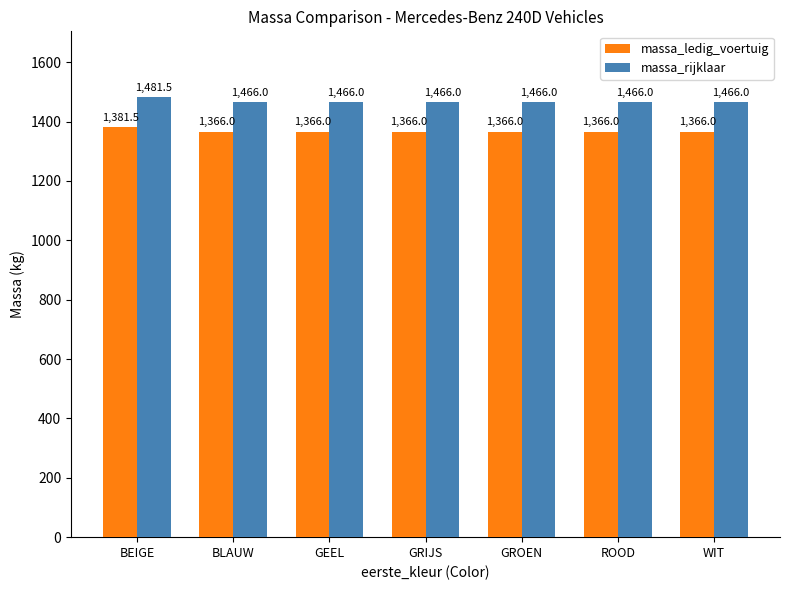

Count the number of data series in this chart.

2